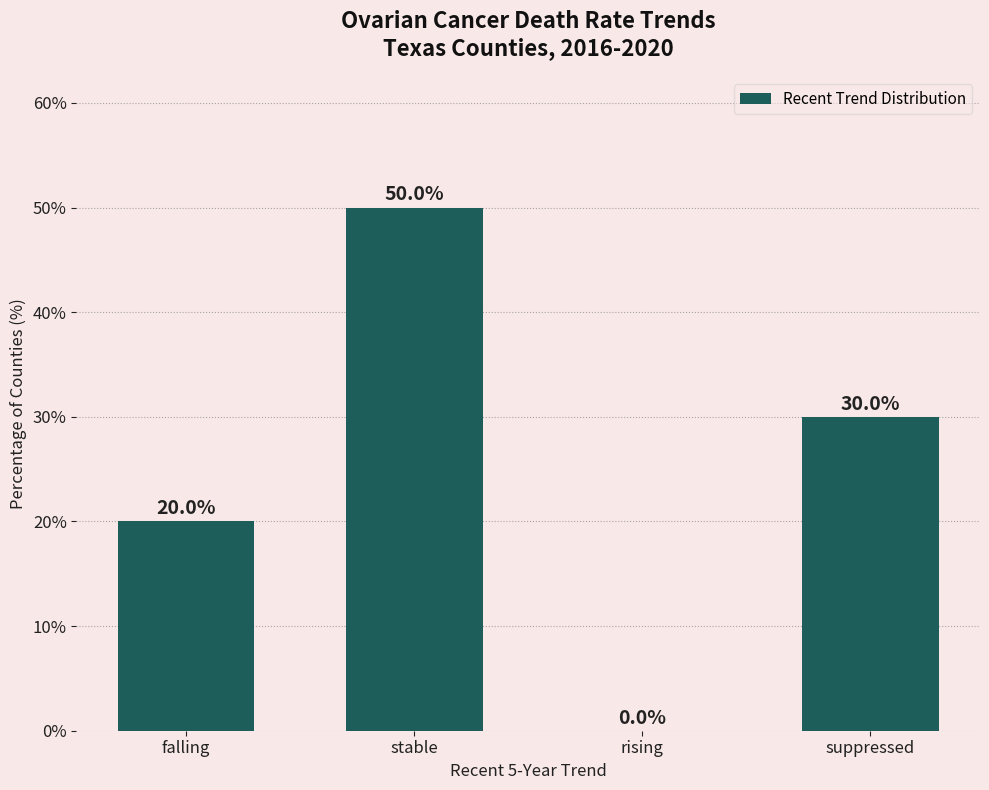

Are the bars grouped side by side (vs. stacked)?

No